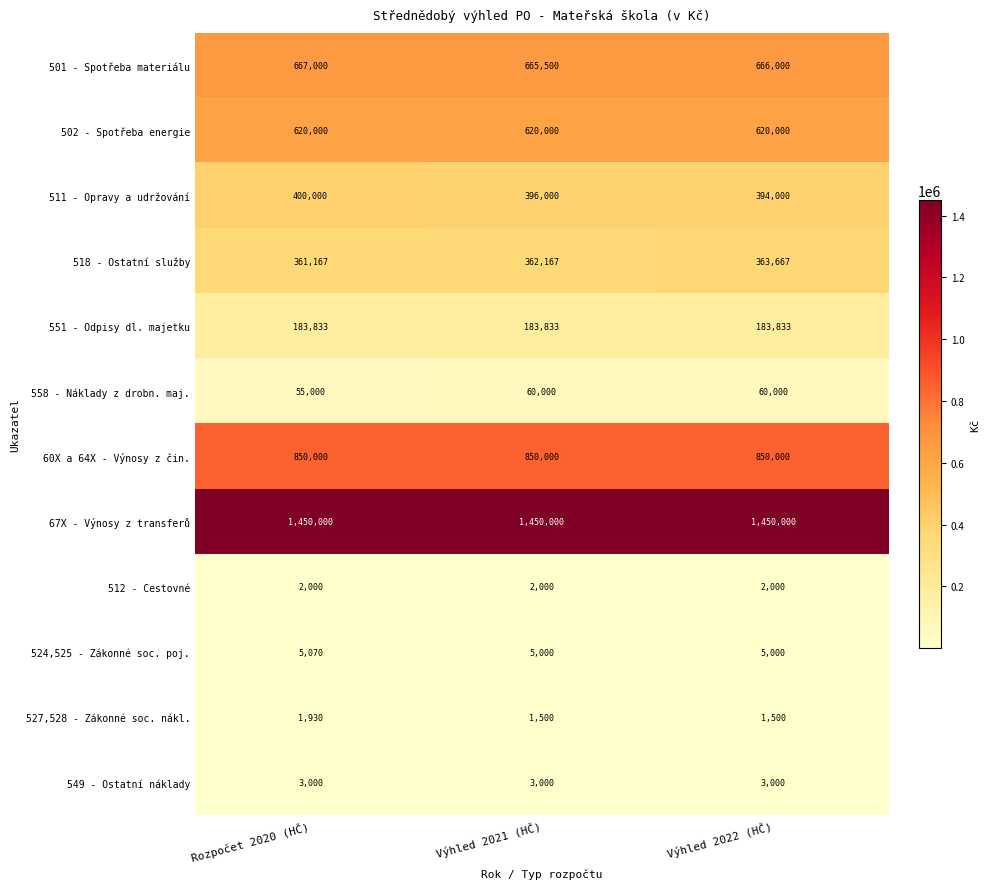

What is the maximum value shown in the chart?

1450000